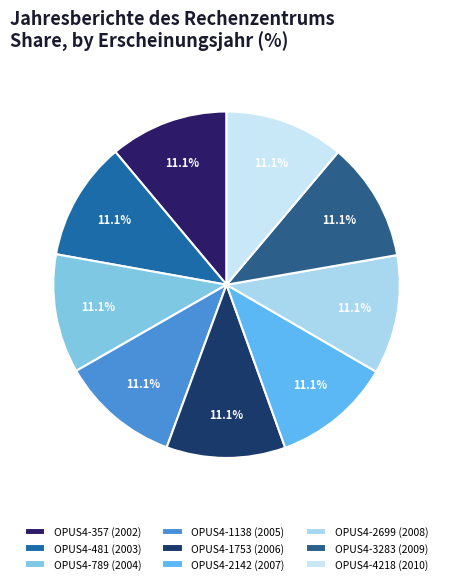

How many slices are in this pie chart?

9